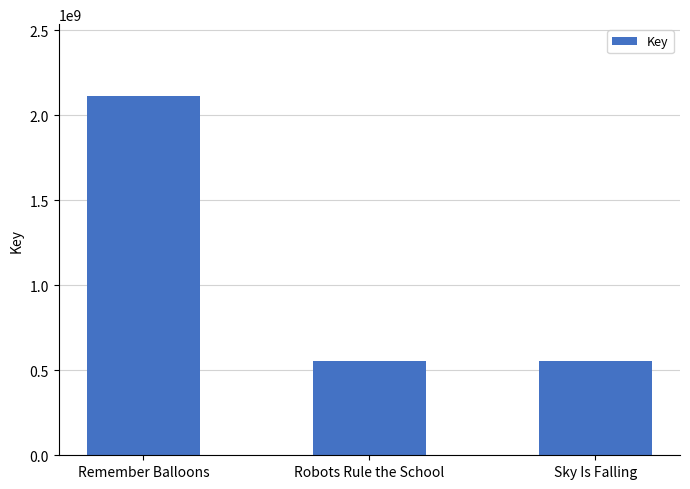

Approximately how many times larger is the value at Remember Balloons compared to Robots Rule the School?

3.8